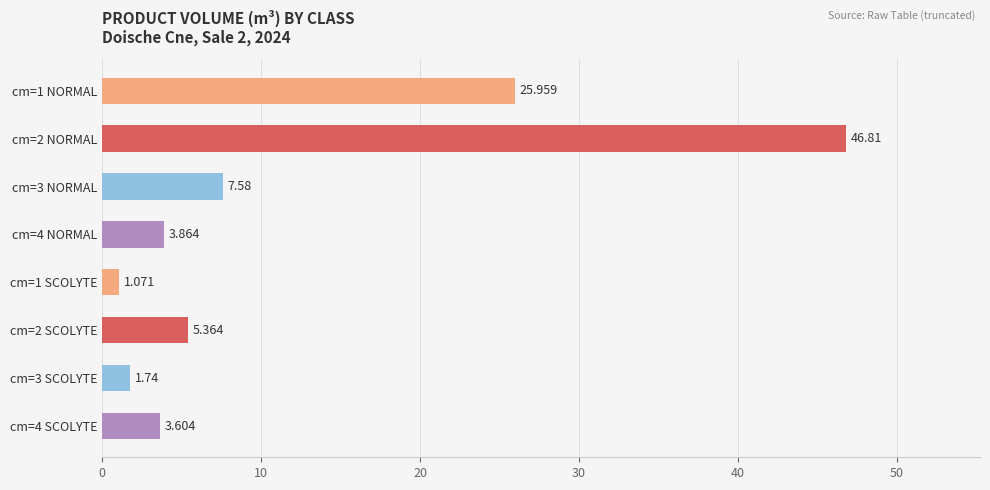

What is the sum of all values?

96.0